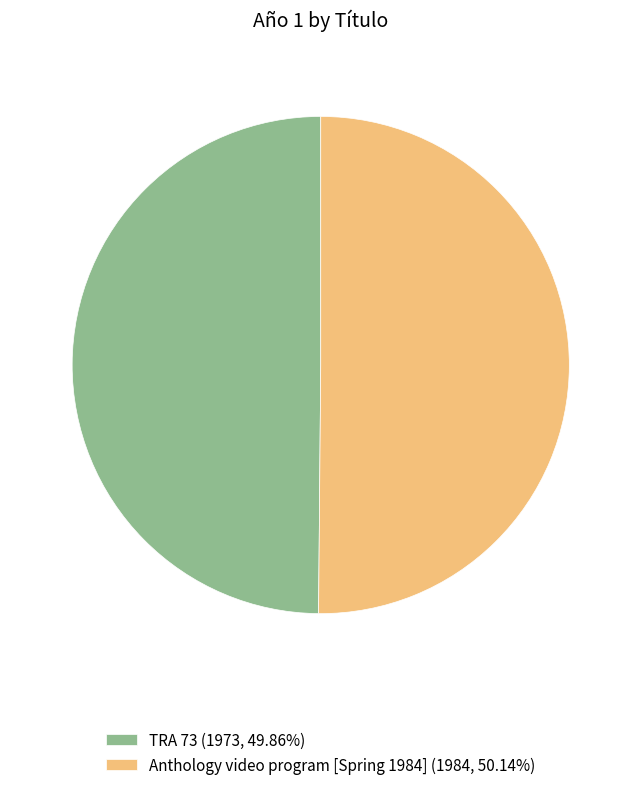

Combined, do Anthology video program [Spring 1984] (1984, 50.14%) and TRA 73 (1973, 49.86%) account for over 50%?

Yes